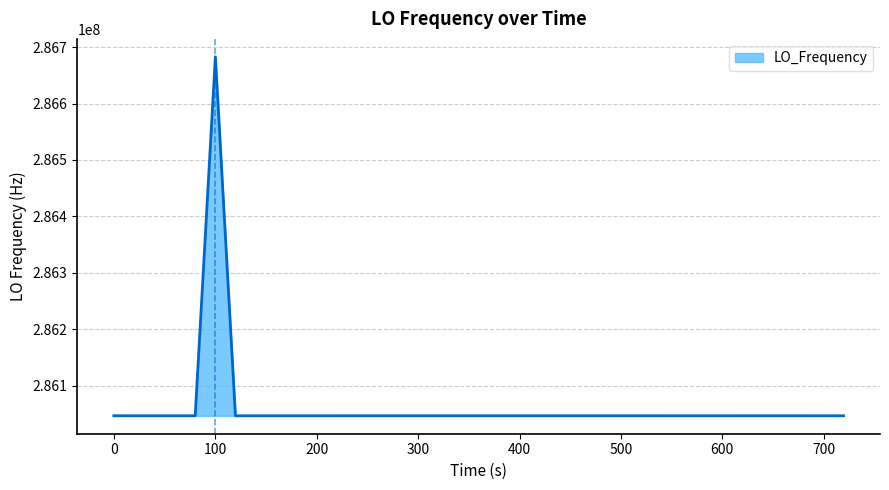

What is the difference between the maximum and minimum values?

635705.4